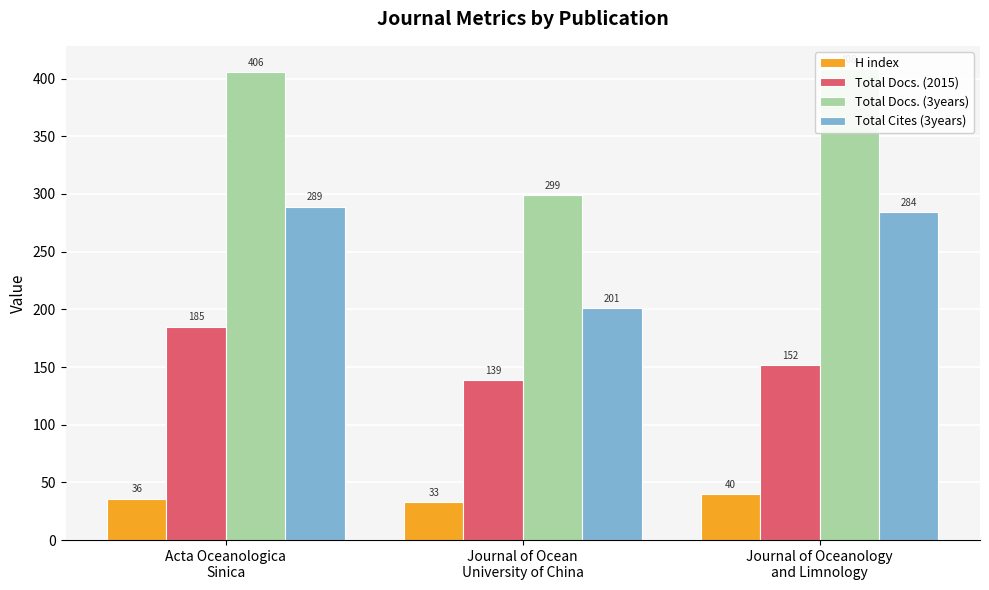

Rank the series by their average value, from highest to lowest.

Total Docs. (3years), Total Cites (3years), Total Docs. (2015), H index